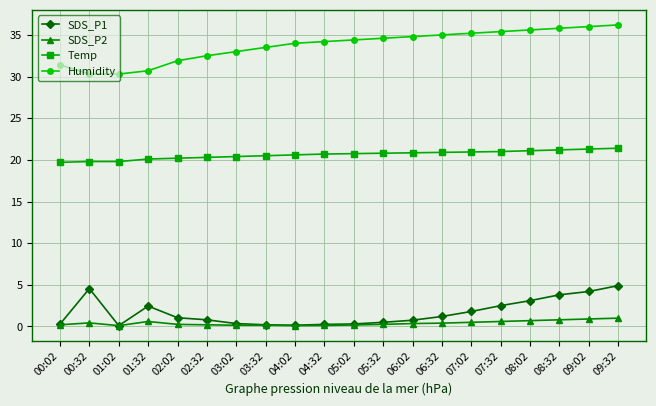

True or false: SDS_P2 and Temp intersect in this chart.

False